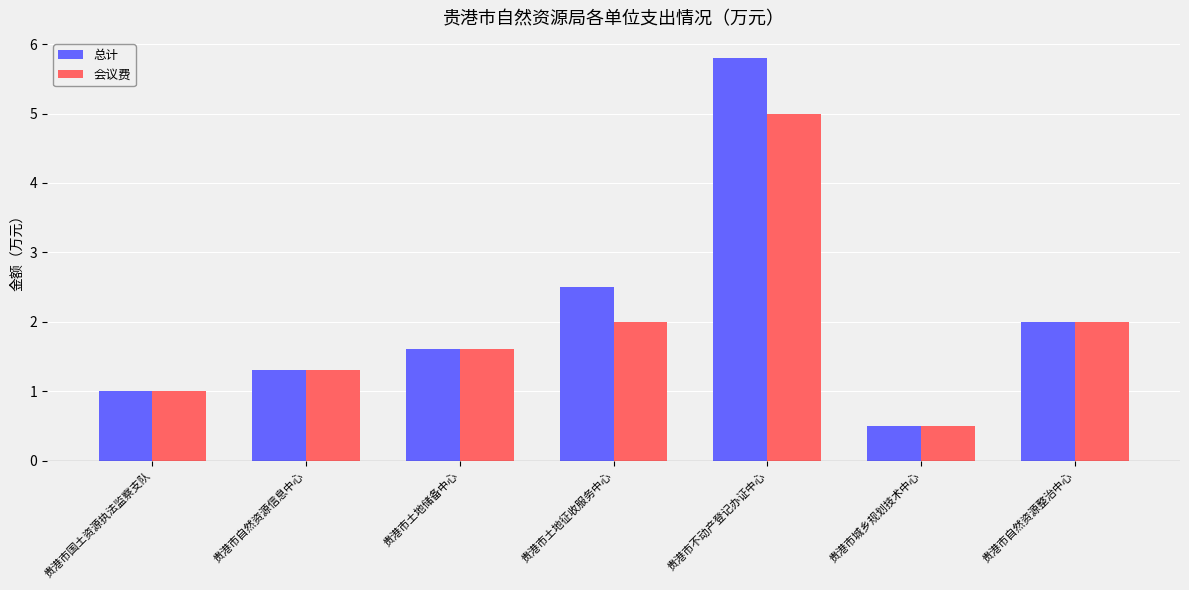

What is the smallest value displayed?

0.5